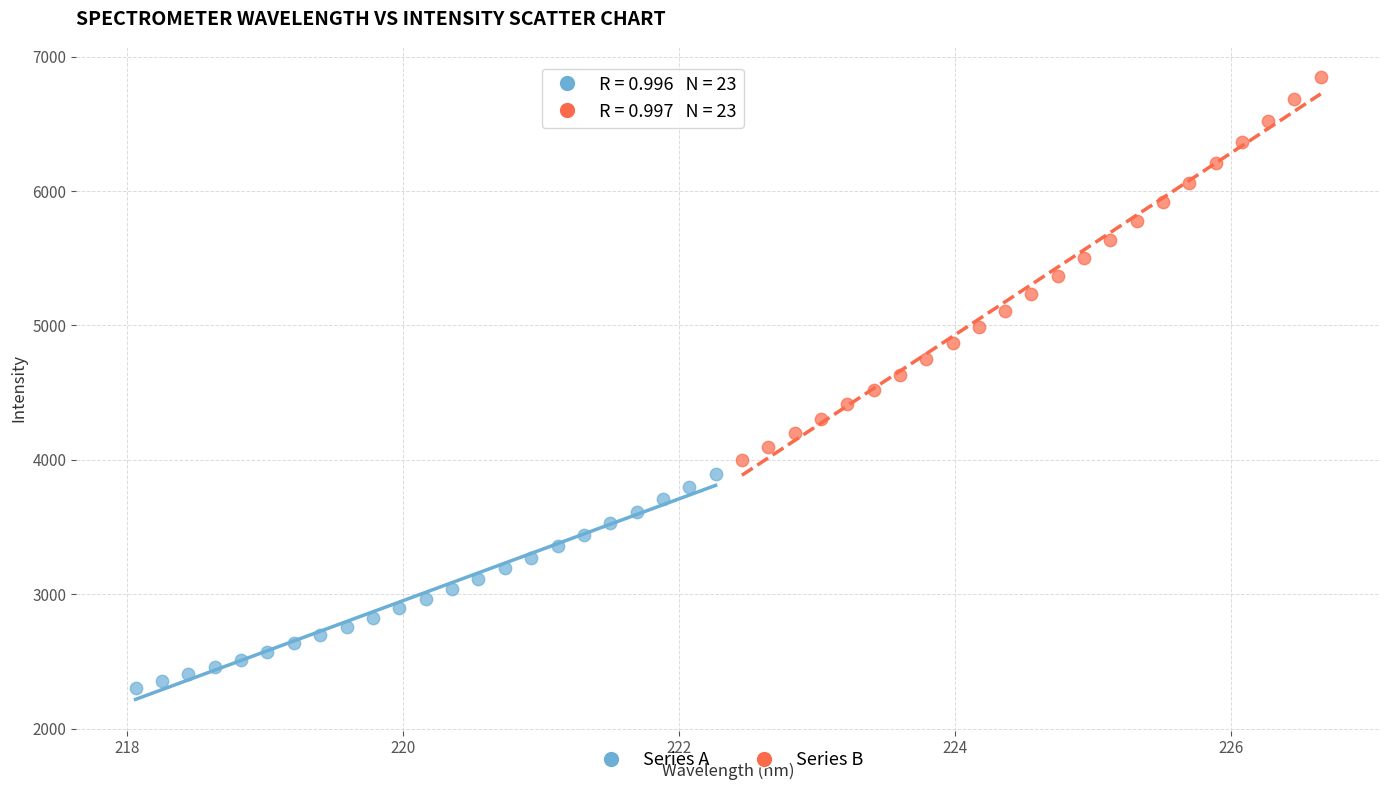

What are all the series names shown in the legend?

Series A, Series B